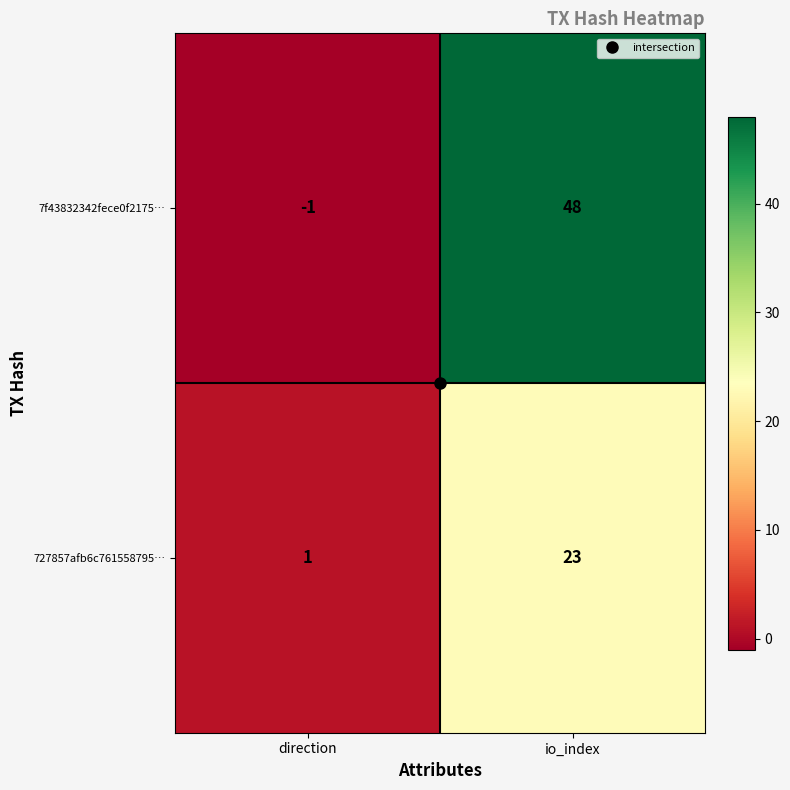

What is the smallest value displayed?

-1